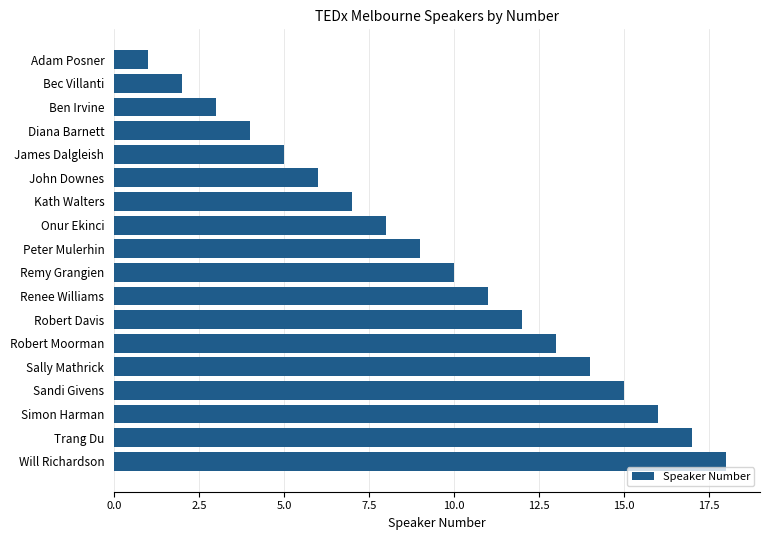

Which has a higher value, Remy Grangien or Sandi Givens?

Sandi Givens